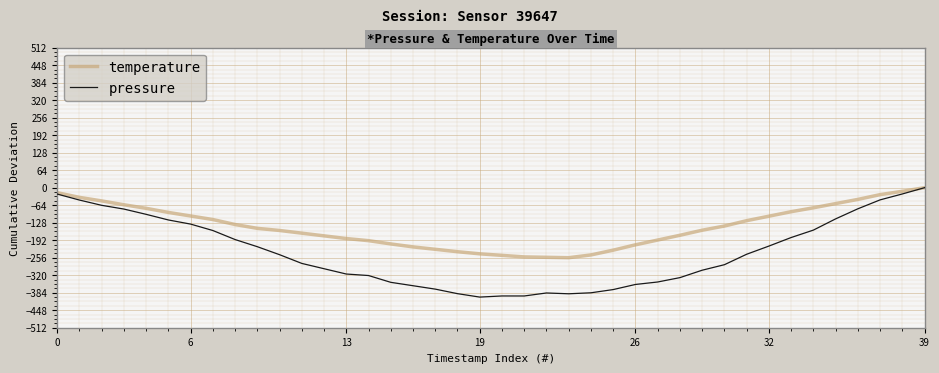

Which series has the largest range (max minus min)?

pressure